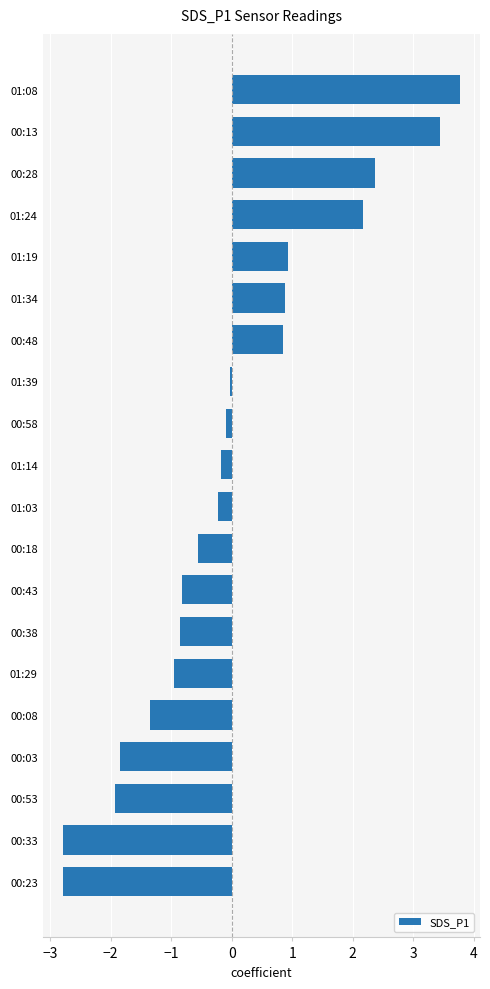

What is the change in value from 00:28 to 00:13?

+1.1